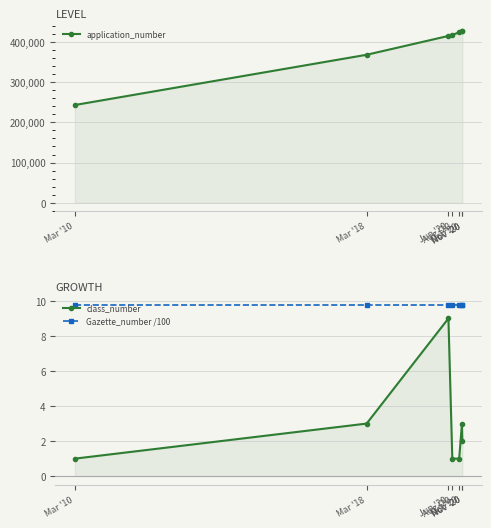

Reading right to left, transcribe all the data shown in this chart.

application_number: 426752.0	426553.0	423972.0	418010.0	415259.0	368343.0	243274.0
class_number: 2.0	3.0	1.0	1.0	9.0	3.0	1.0
Gazette_number /100: 9.8	9.8	9.8	9.8	9.8	9.8	9.8